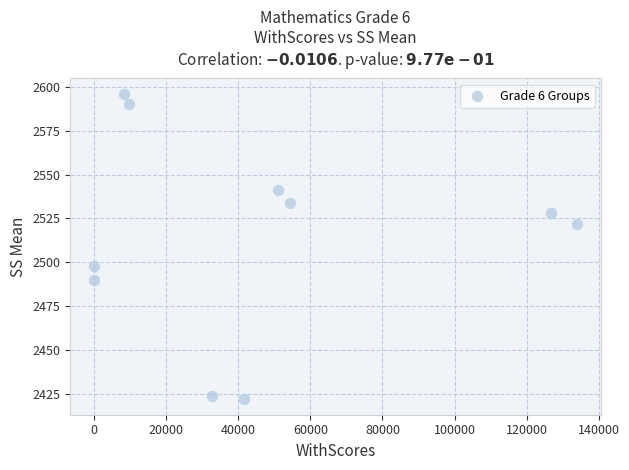

What Y value in the scatter plot is closest to 2509?

2498